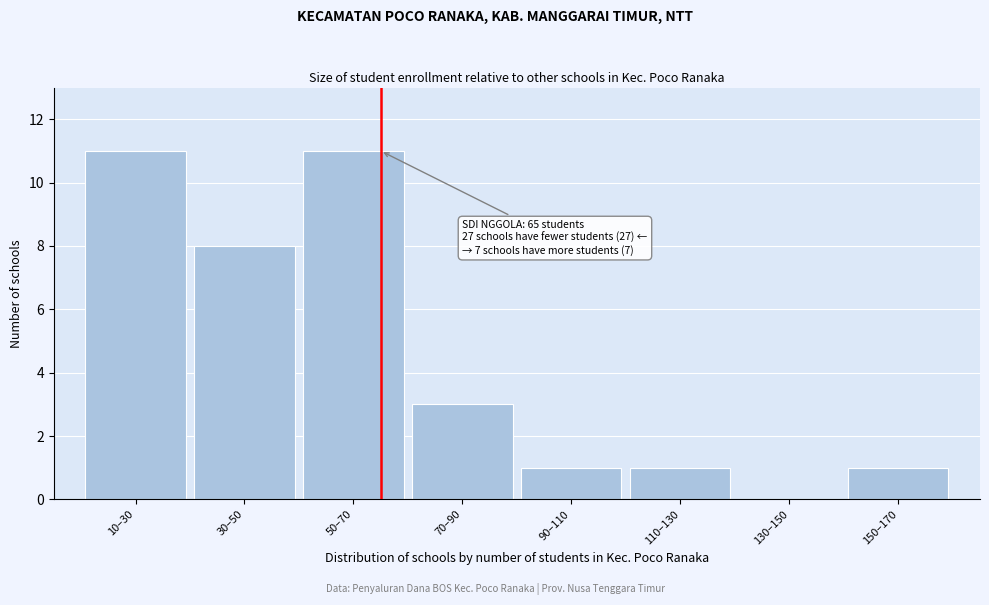

Reading left to right, extract all data points from this chart.

10–30=11	30–50=8	50–70=11	70–90=3	90–110=1	110–130=1	130–150=0	150–170=1